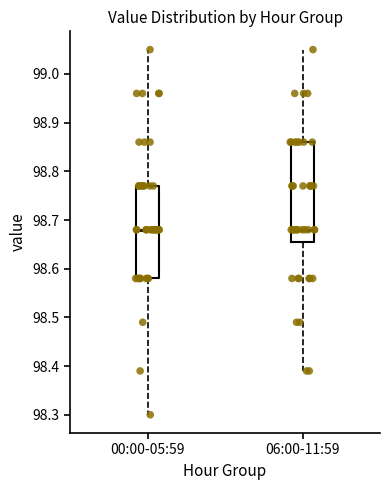

Where does the lower whisker of the box for 06:00-11:59 end on the y-axis? The values are not printed on the chart, so give them approximately, as read against the axis.

98.39